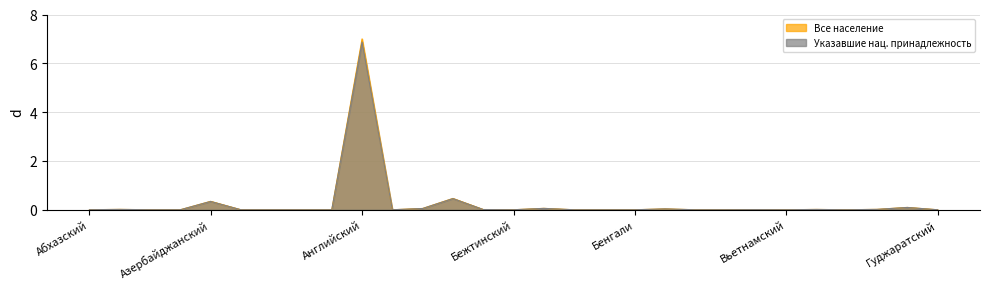

What is the label of the 20th point from the right?

Английский